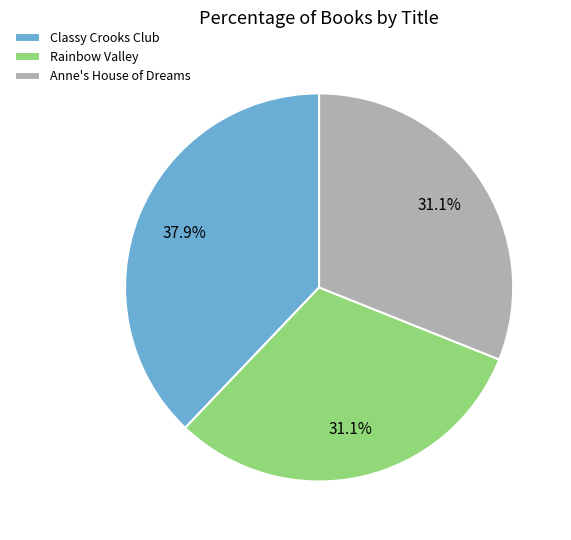

How many slices are in this pie chart?

3